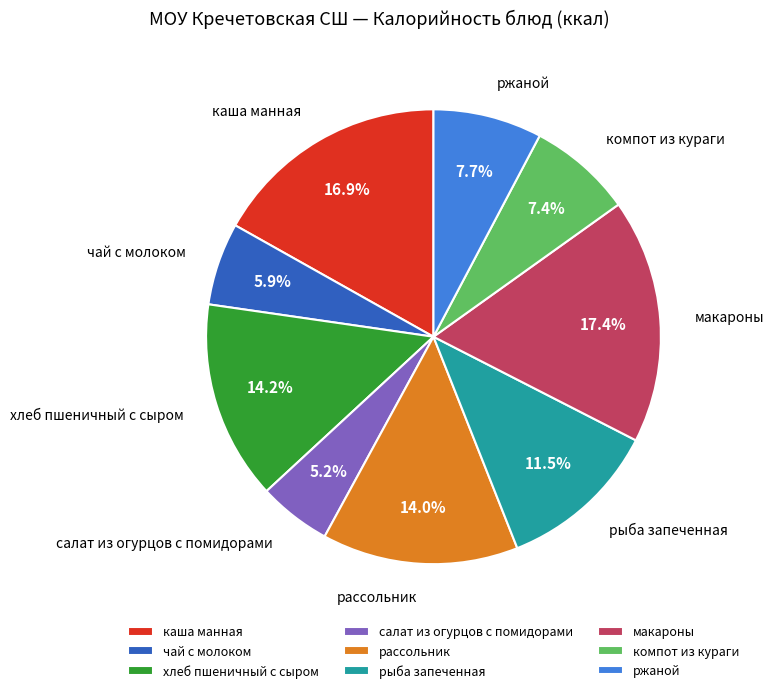

True or false: салат из огурцов с помидорами accounts for 5% of the total.

True